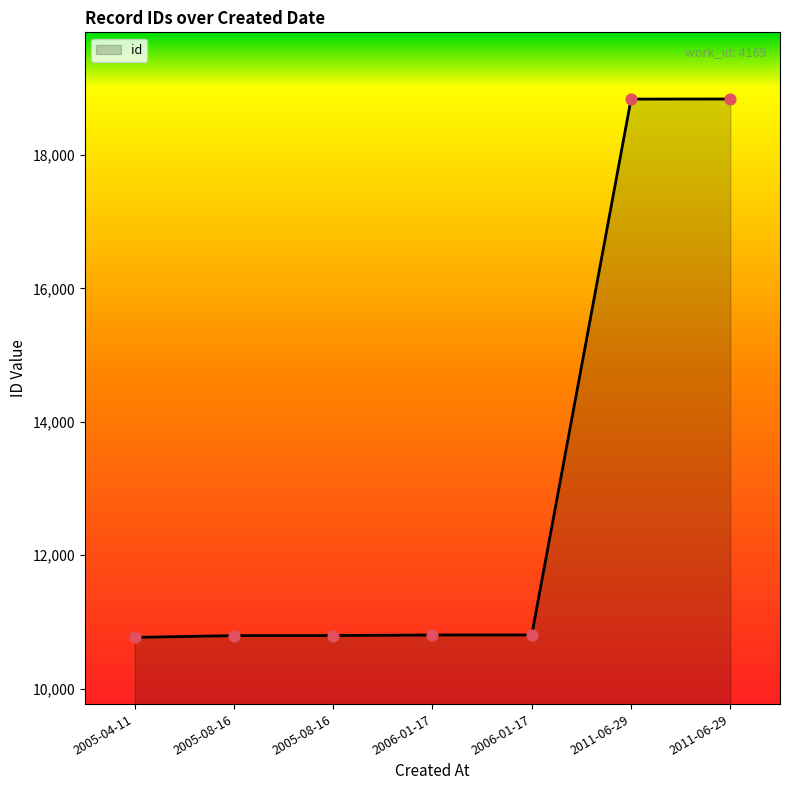

Count the number of categories in the chart.

7